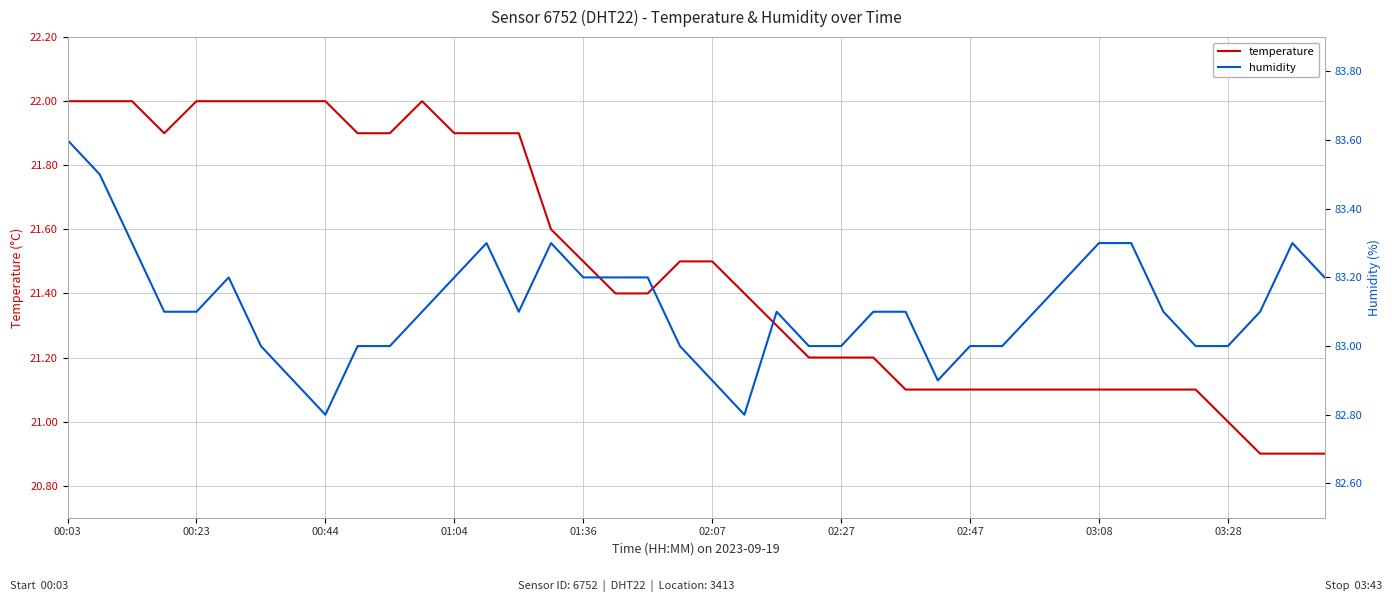

How many lines are shown in the chart?

2